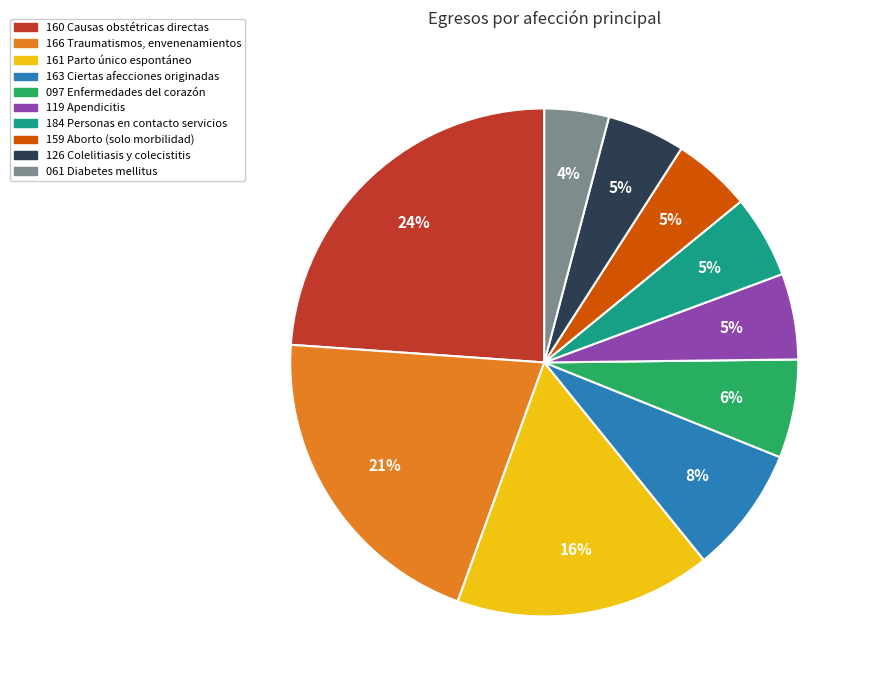

Approximately how many times larger is the value at 126 Colelitiasis y colecistitis compared to 161 Parto único espontáneo?

0.3